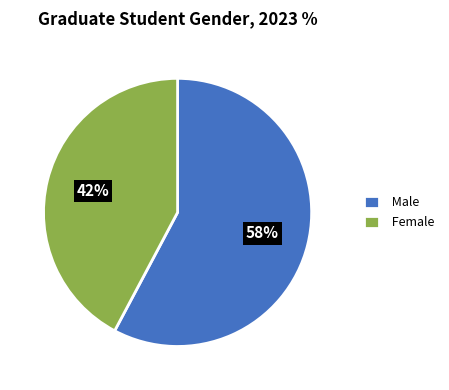

Does Female account for over 50% of the chart?

No